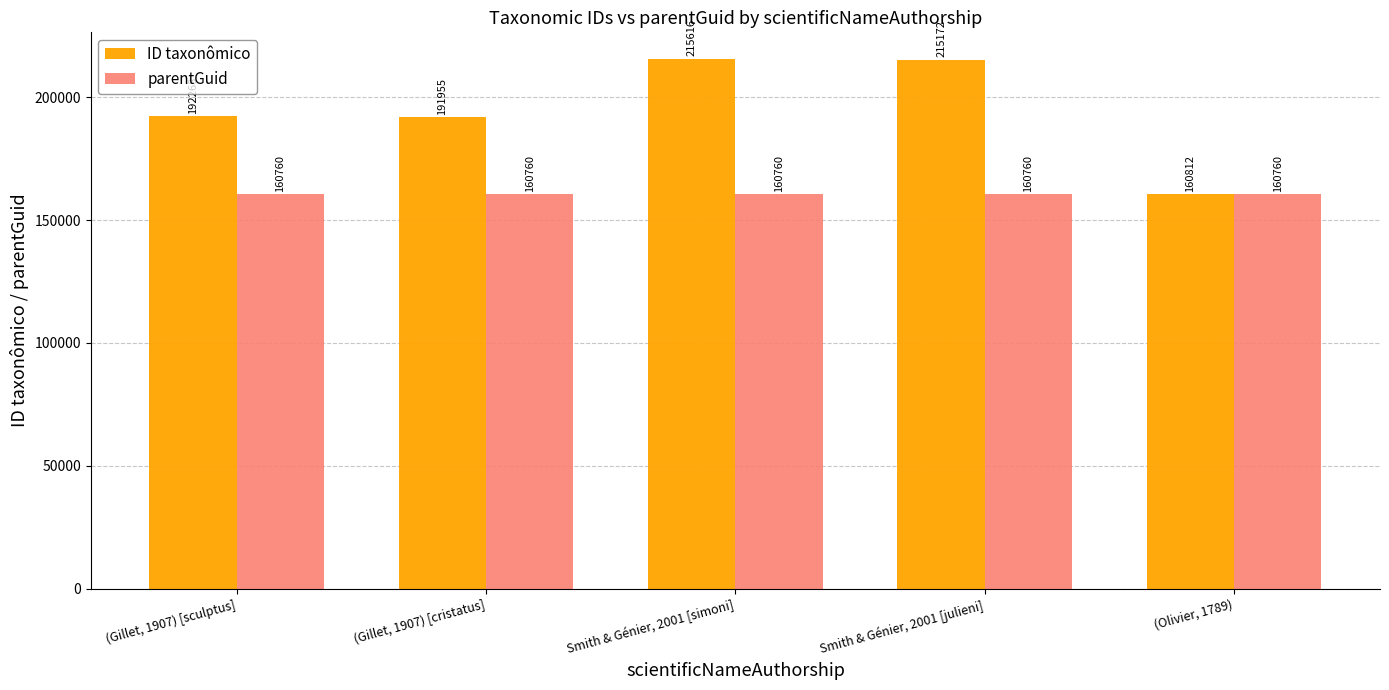

Is it true that ID taxonômico equals 302599 at (Gillet, 1907) [cristatus]?

False